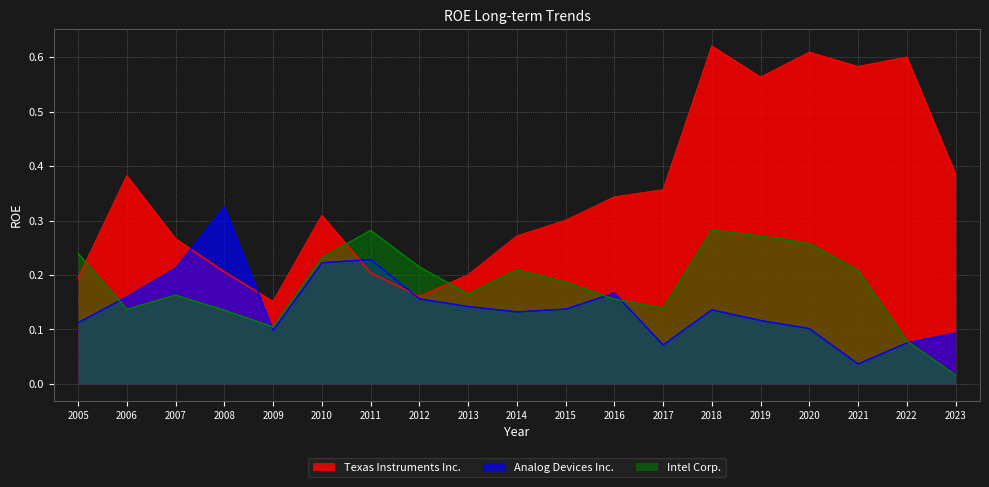

In Texas Instruments Inc., how many points are lower than both neighbors (excluding endpoints)?

4